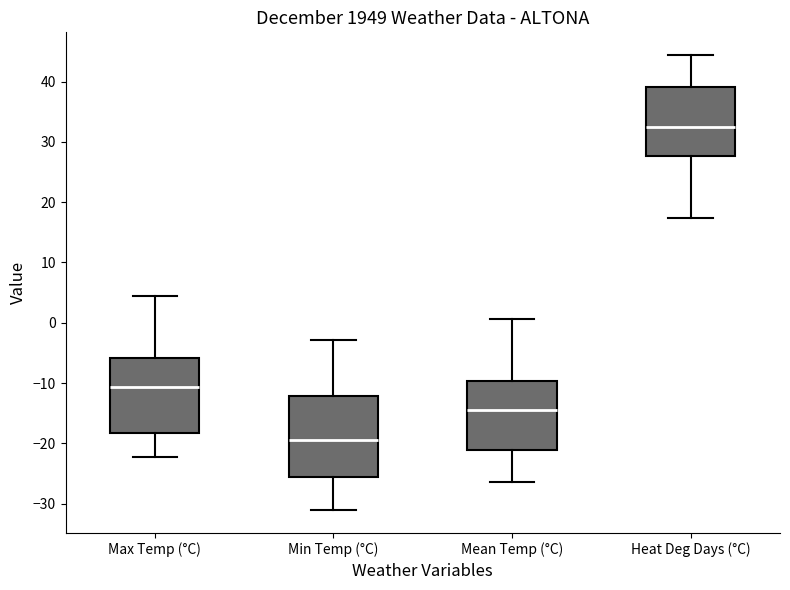

Reading left to right, transcribe this box plot: for each box, give where its median line is, the range the box spans, and where its two whiskers end, as read against the y-axis. The values are not printed on the chart, so give them approximately, as read against the axis.

Max Temp (°C): median -11, box -18 to -6, whiskers -22 to 4
Min Temp (°C): median -19, box -26 to -12, whiskers -31 to -3
Mean Temp (°C): median -14, box -21 to -10, whiskers -26 to 1
Heat Deg Days (°C): median 33, box 28 to 39, whiskers 17 to 44